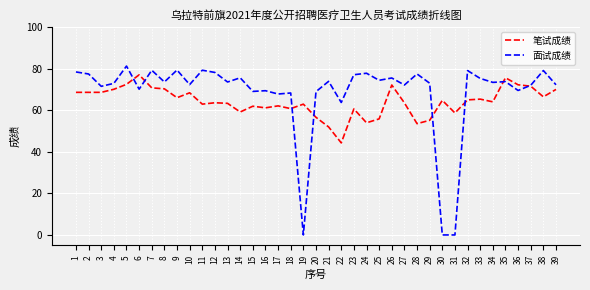

What are all the series names shown in the legend?

笔试成绩, 面试成绩